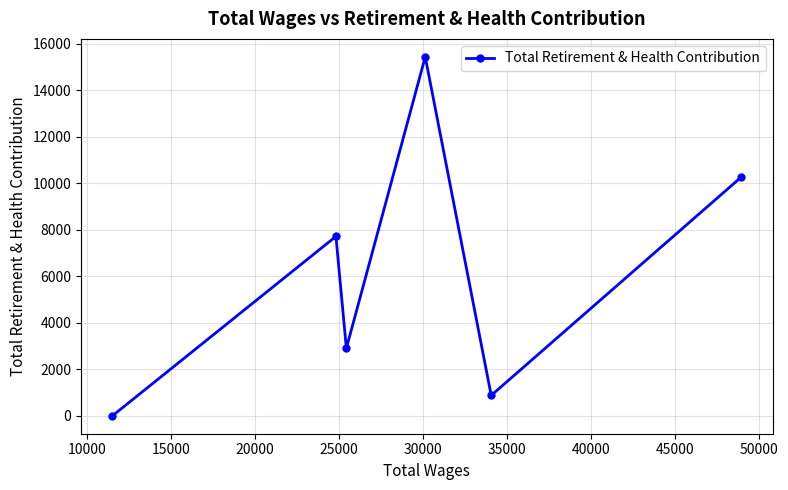

Is this an area chart (filled region under the line)?

No